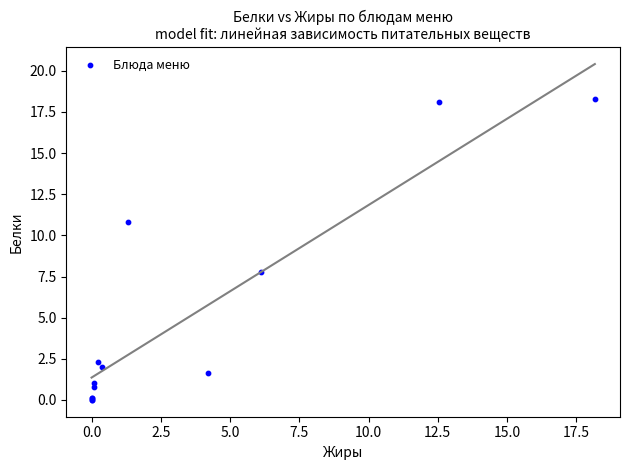

What Y value in the scatter plot is closest to 9?

7.8